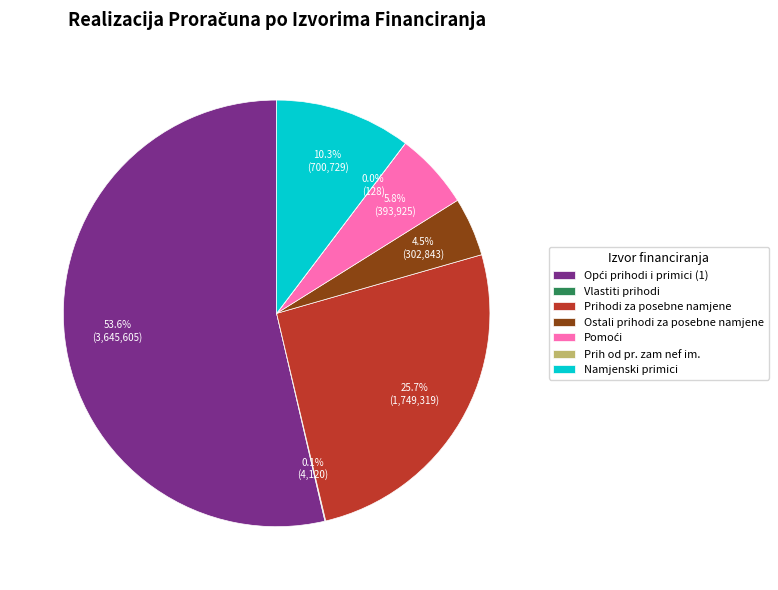

What portion of the pie excludes Namjenski primici?

89.7%